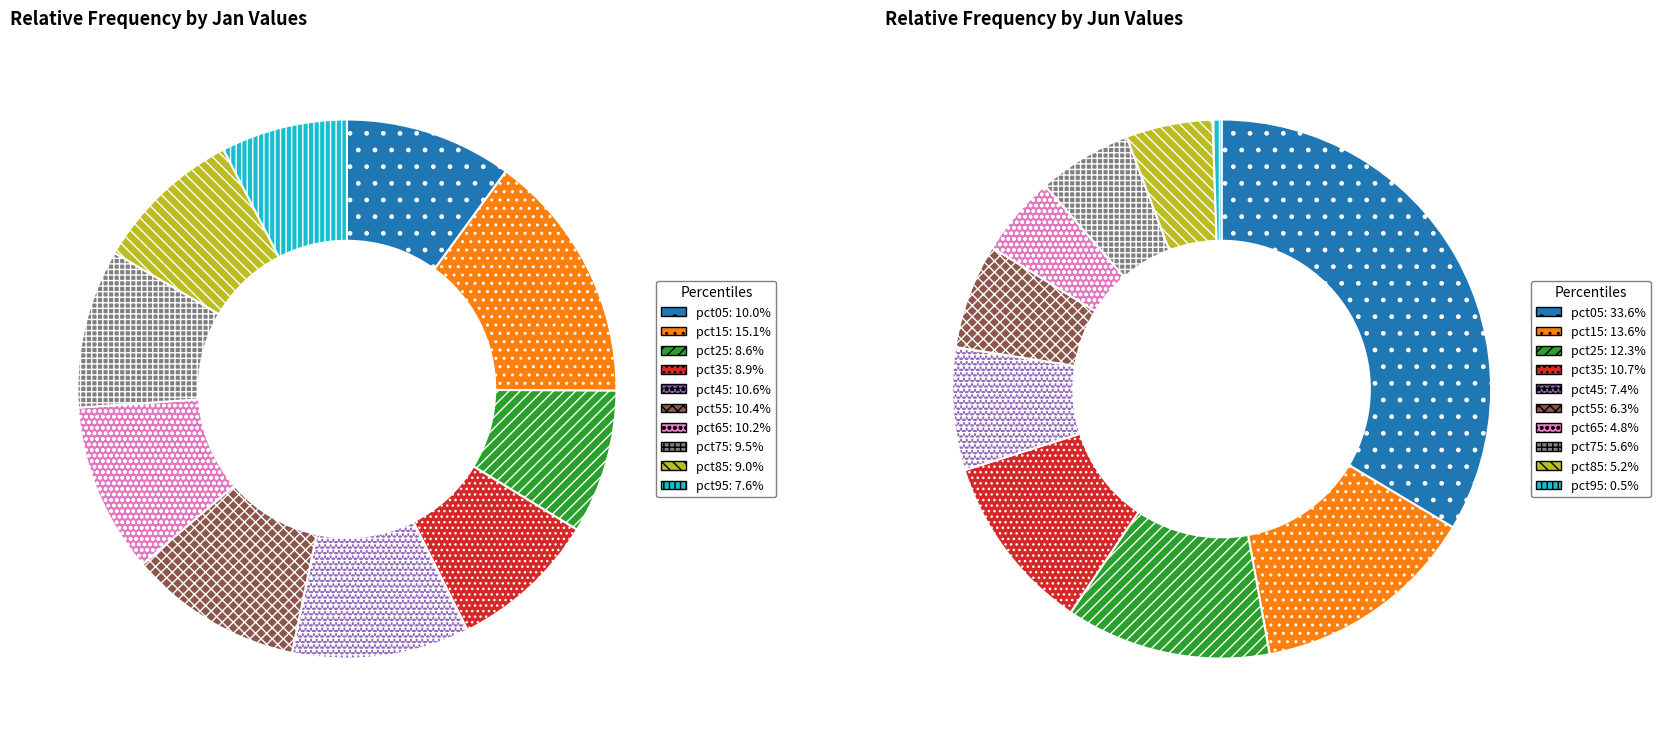

To the nearest percent, what portion does 6 represent?

5%